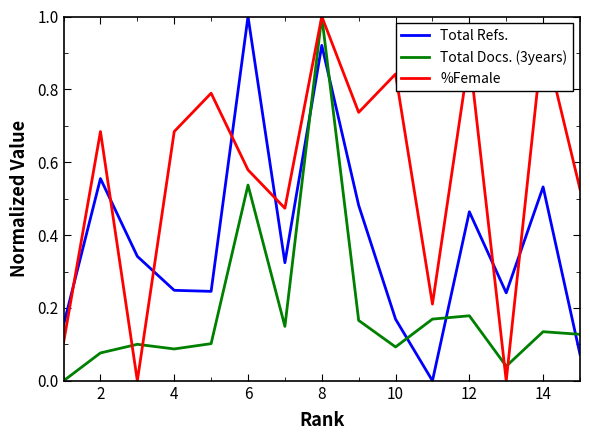

How many lines are shown in the chart?

3